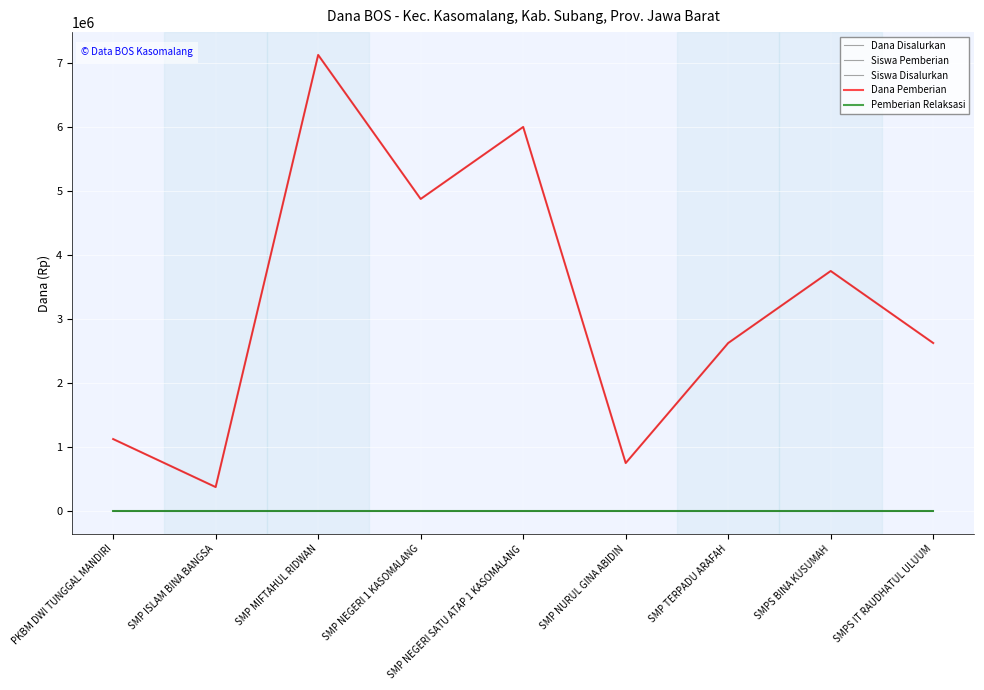

Is the value of Pemberian Relaksasi at SMP NEGERI 1 KASOMALANG greater than the value of Dana Pemberian at SMP NEGERI SATU ATAP 1 KASOMALANG?

No